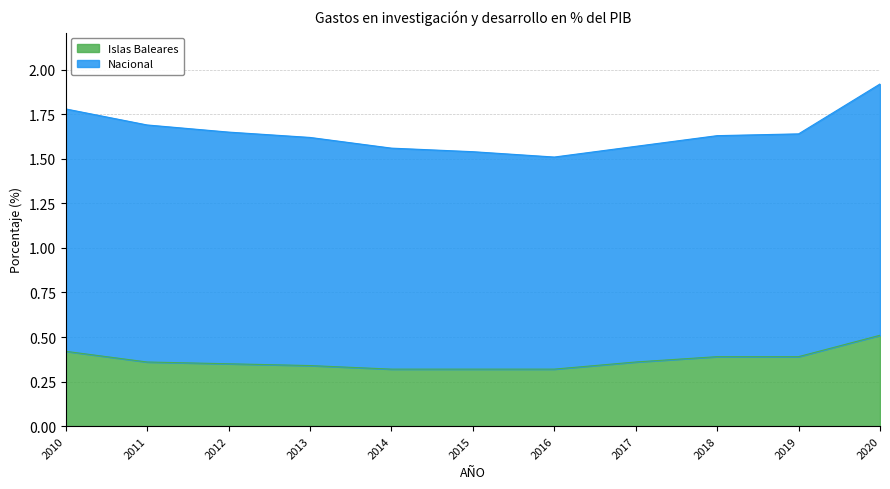

Which category has the highest value in the Islas Baleares series?

2020